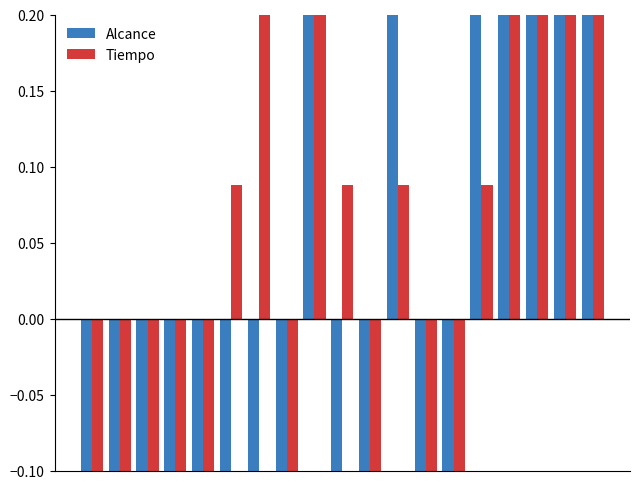

What are all the series names shown in the legend?

Alcance, Tiempo